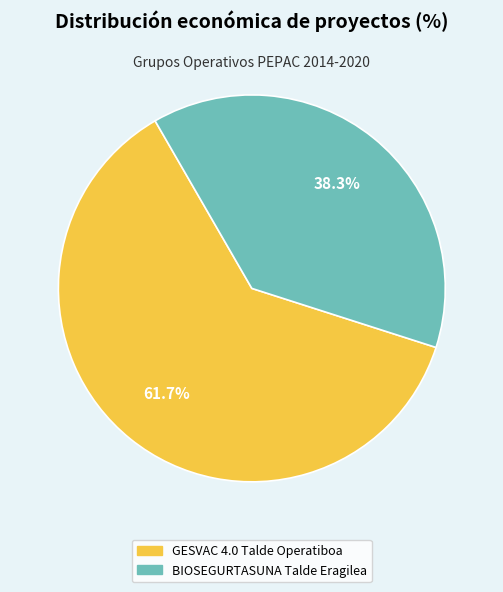

Does BIOSEGURTASUNA Talde Eragilea represent more than half of the total?

No